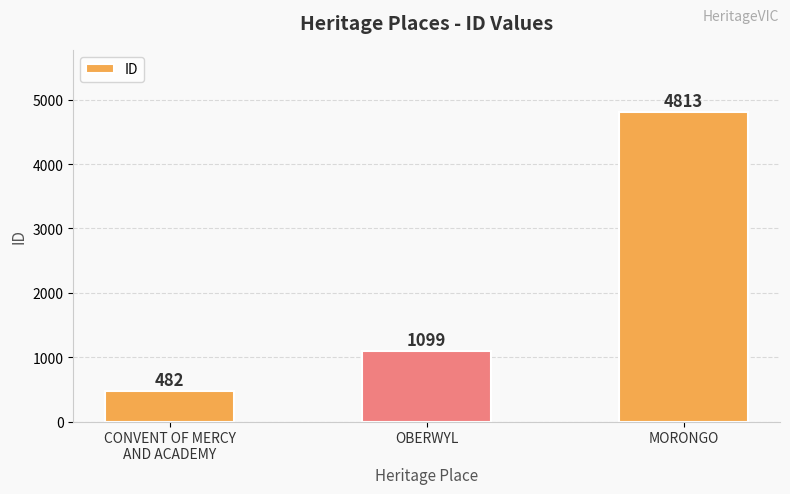

Approximately how many times larger is the value at OBERWYL compared to CONVENT OF MERCY
AND ACADEMY?

2.3